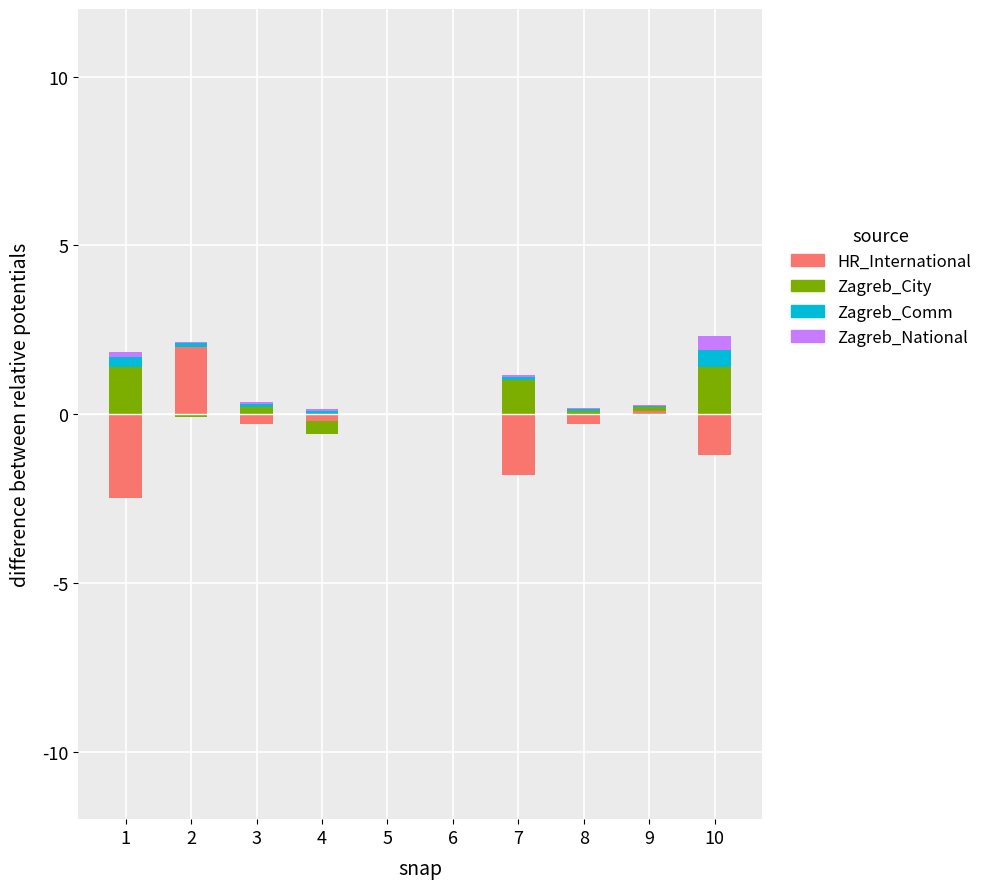

At how many categories does at least one series exceed 0?

8